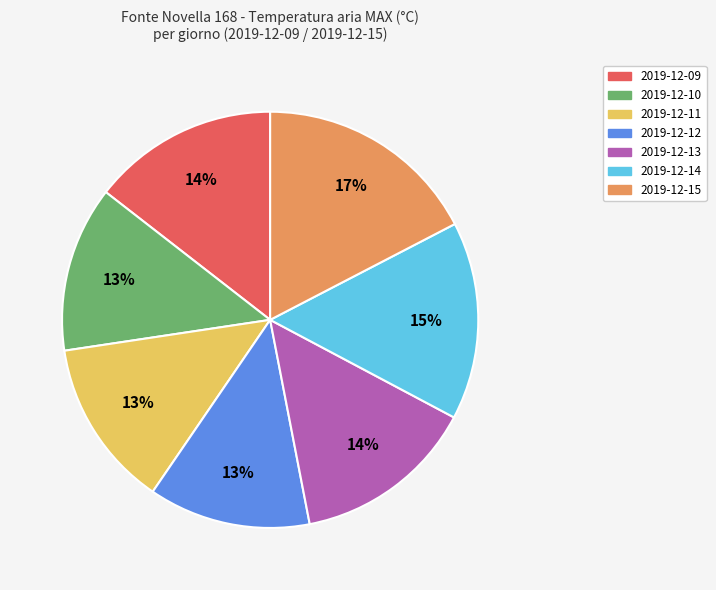

What percentage is the 2019-12-10 slice, to the nearest percent?

13%